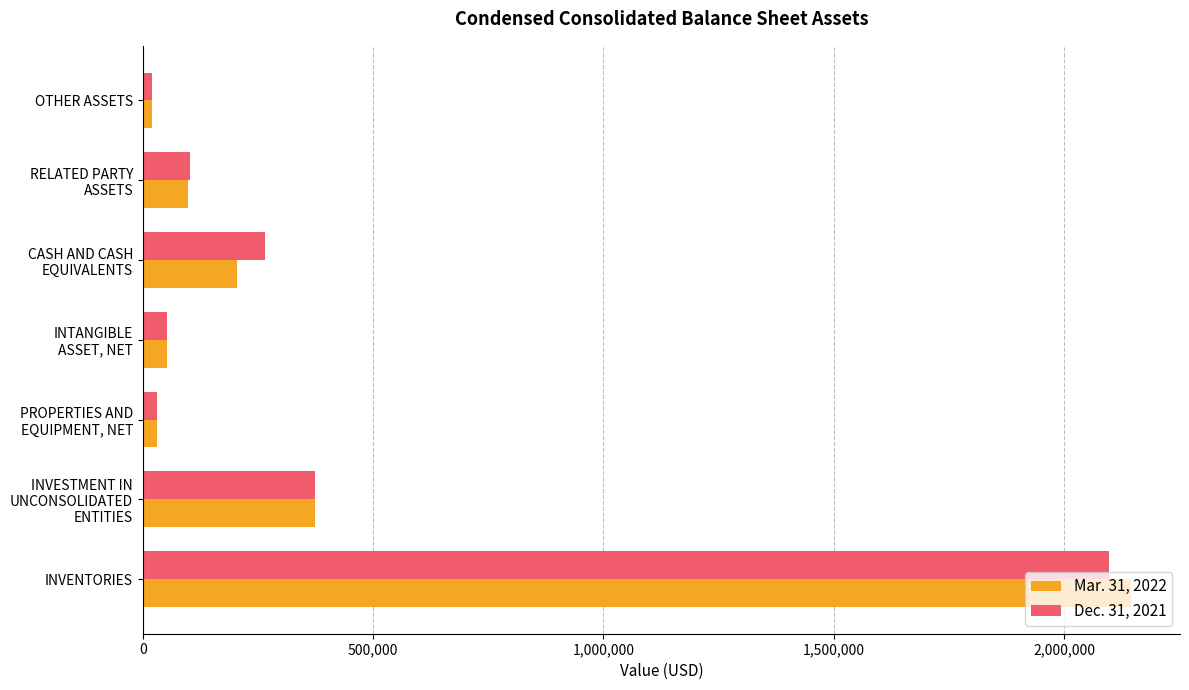

What is the smallest value displayed?

19629